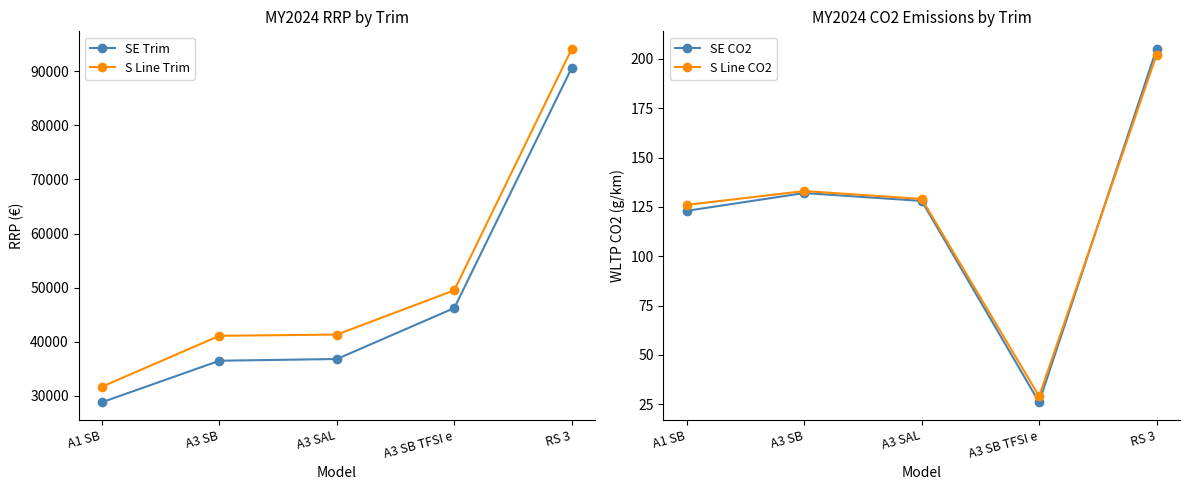

What is the difference between the second highest and minimum values in the SE Trim series?

17390